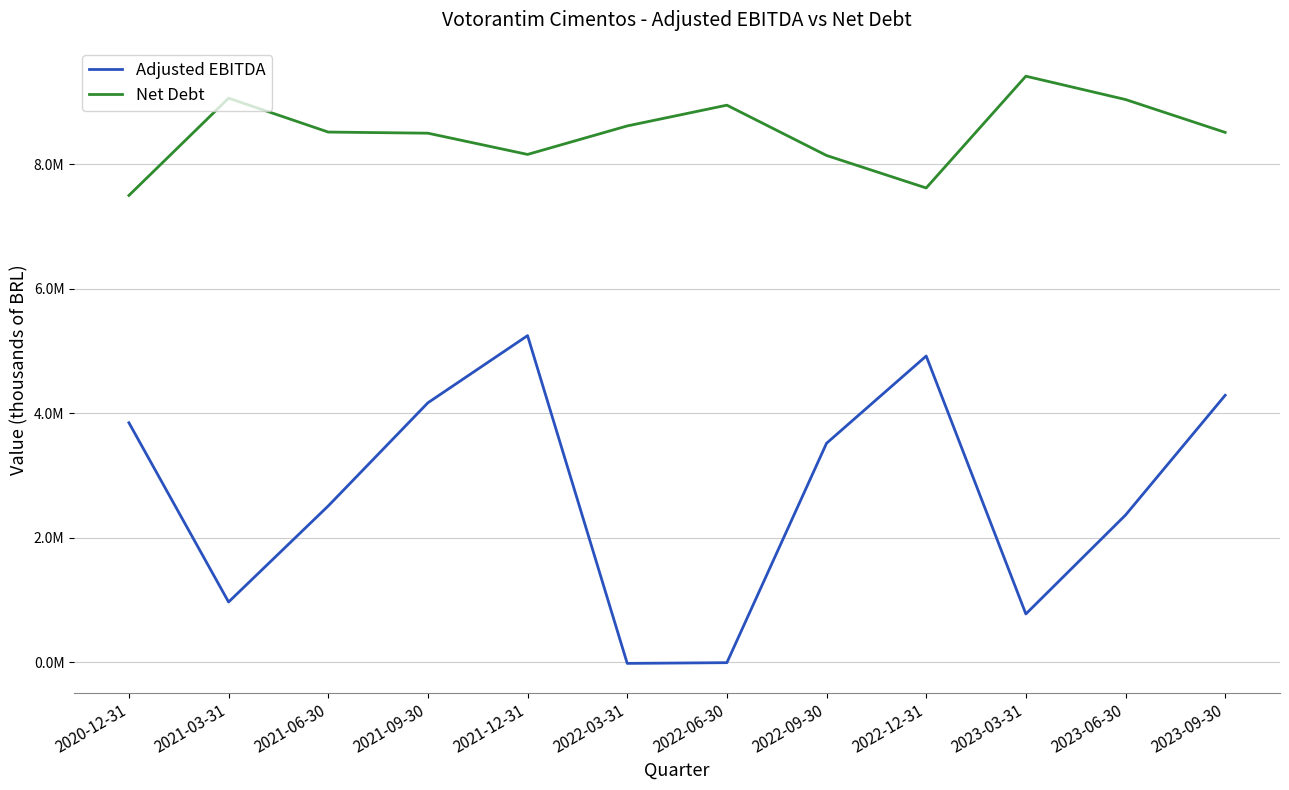

Does the chart display data point markers on the line(s)?

No